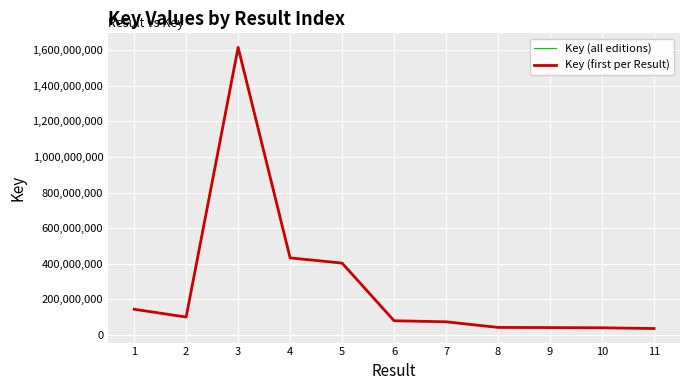

List the labels in order of value, largest first.

3, 4, 5, 1, 1, 1, 1, 2, 2, 6, 7, 8, 8, 9, 9, 10, 10, 11